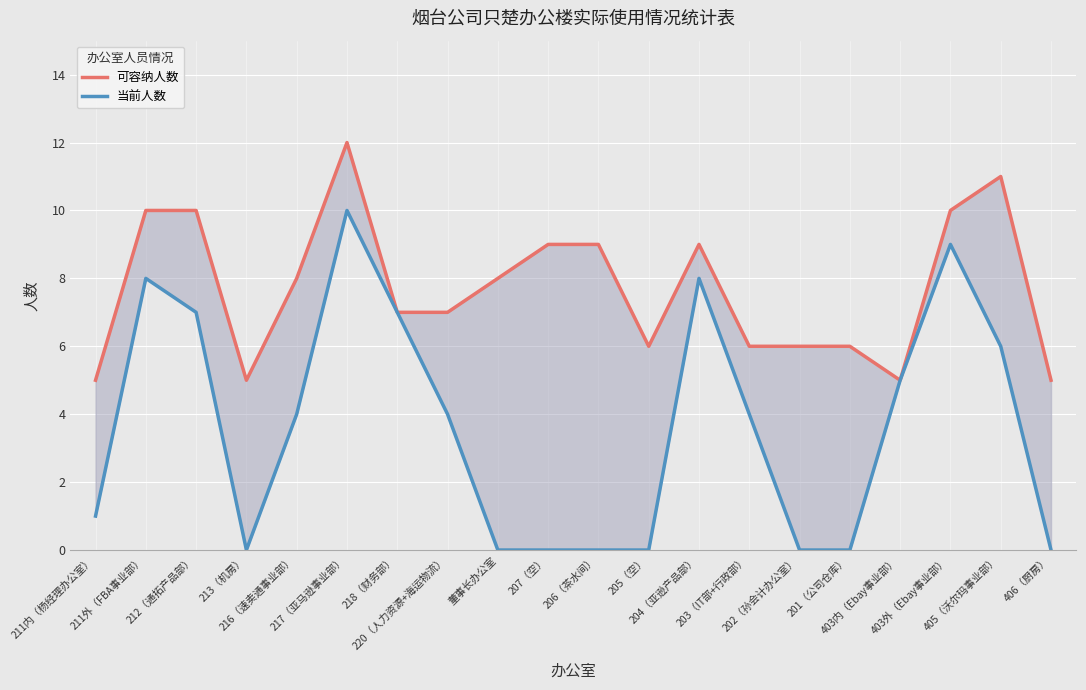

Is it true that 可容纳人数 equals 10 at 212（通拓产品部）?

True